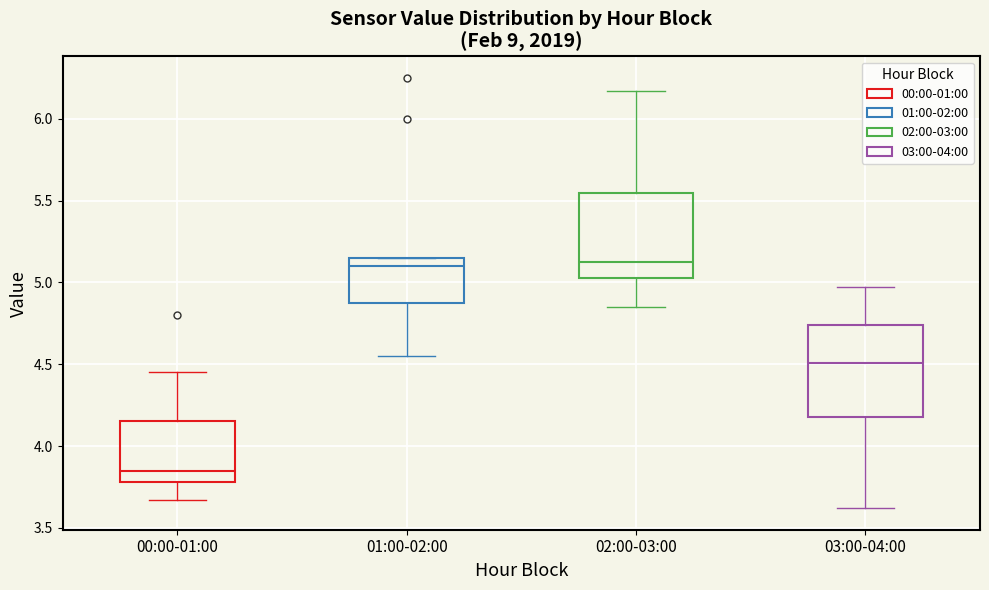

Reading left to right, transcribe this box plot: for each box, give where its median line is, the range the box spans, and where its two whiskers end, as read against the y-axis. The values are not printed on the chart, so give them approximately, as read against the axis.

00:00-01:00: median 3.85, box 3.80 to 4.15, whiskers 3.65 to 4.45
01:00-02:00: median 5.10, box 4.90 to 5.15, whiskers 4.55 to 5.15
02:00-03:00: median 5.15, box 5.05 to 5.55, whiskers 4.85 to 6.15
03:00-04:00: median 4.50, box 4.20 to 4.75, whiskers 3.60 to 4.95